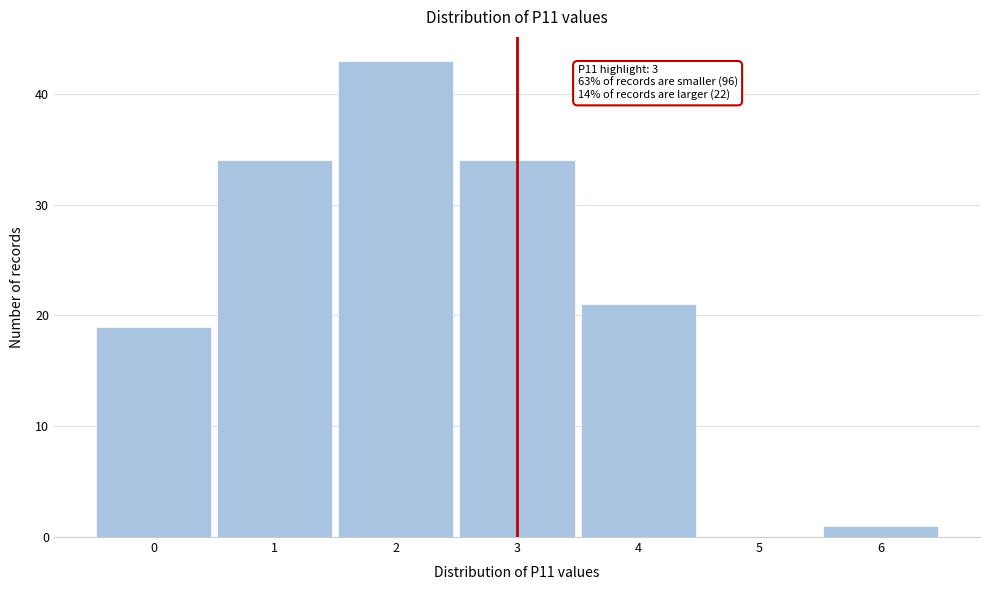

Which range on the x-axis has the tallest bar?

1.5 to 2.5